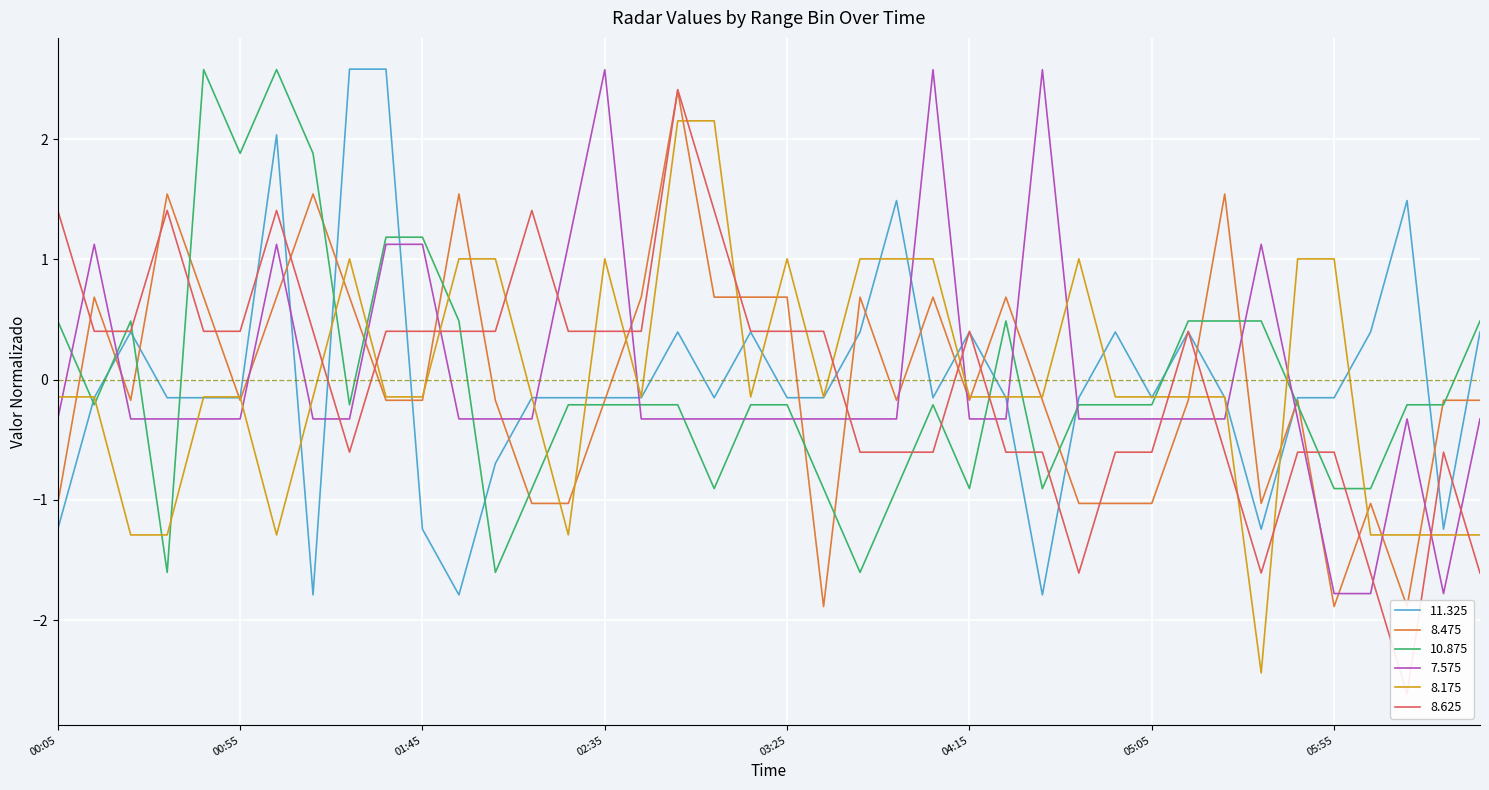

What is the lowest value of the 8.175 series?

-2.4